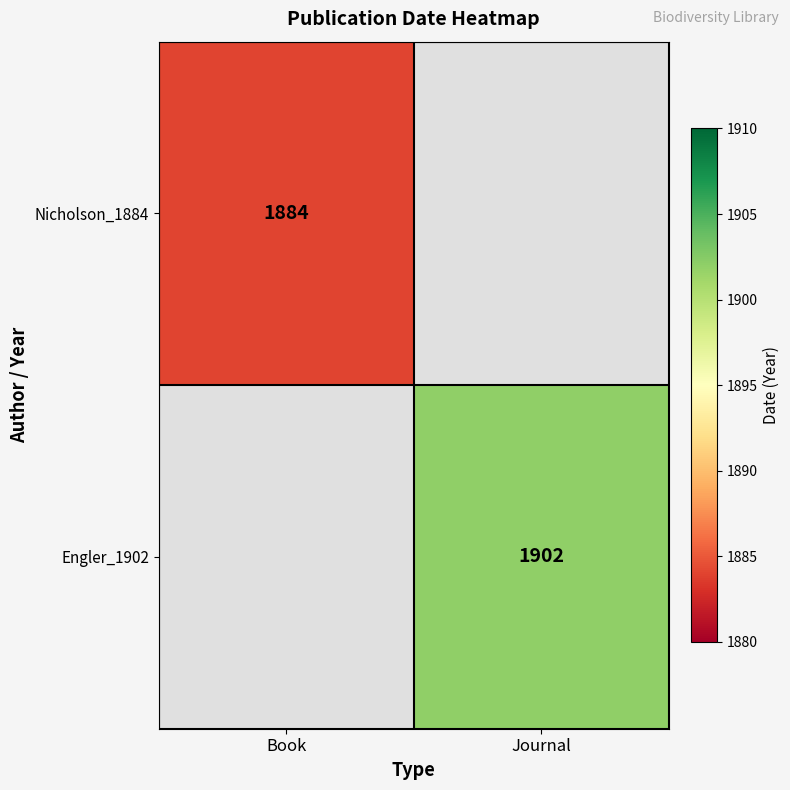

What is the greatest value displayed?

1902.0